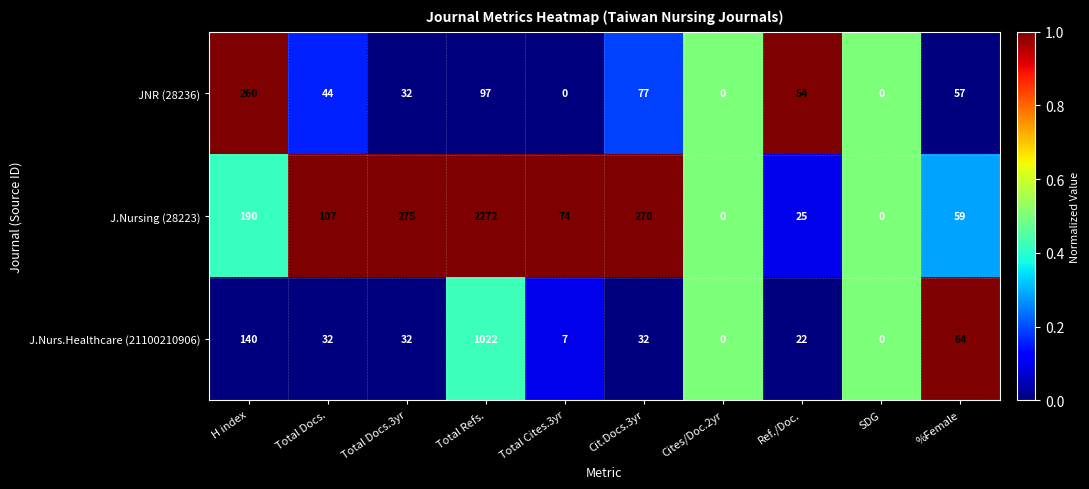

Which series changed the most between H index and Cit.Docs.3yr?

JNR (28236)